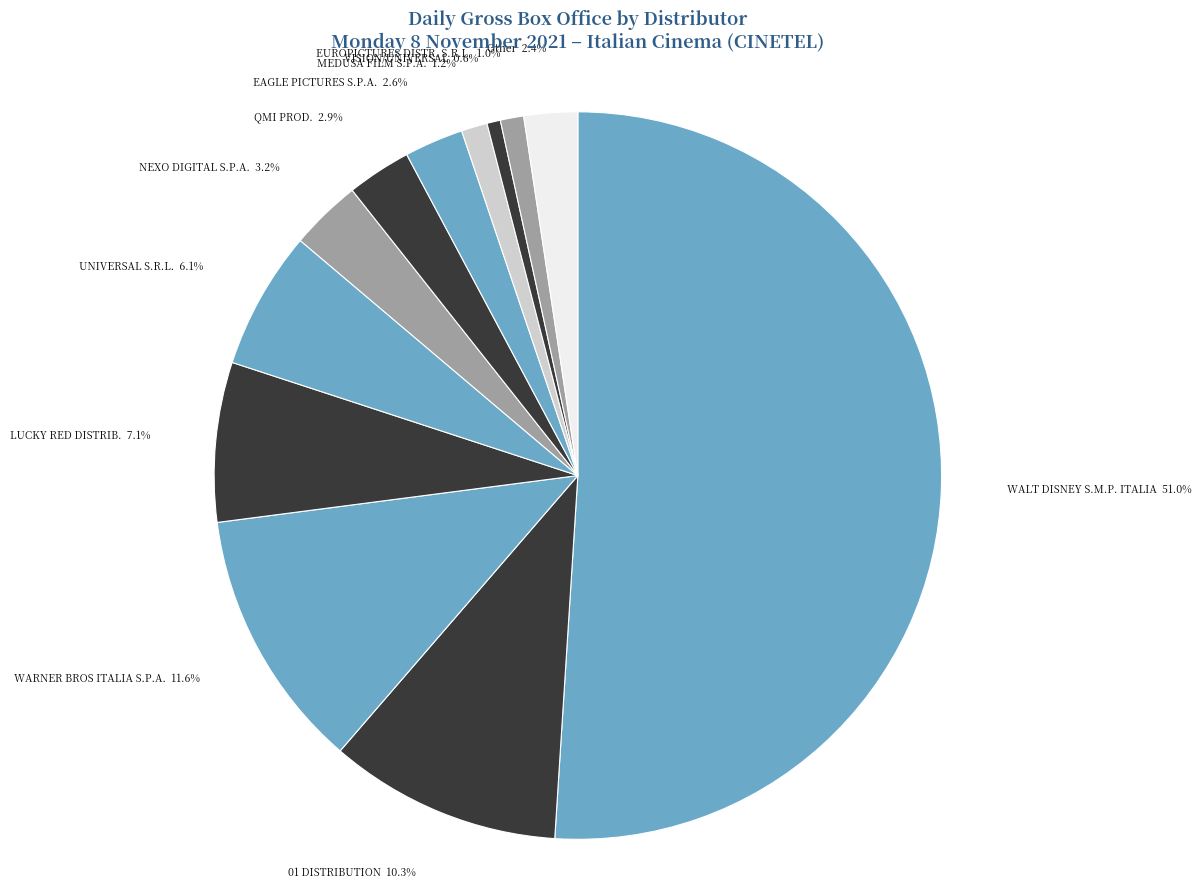

How many segments does this pie chart have?

12